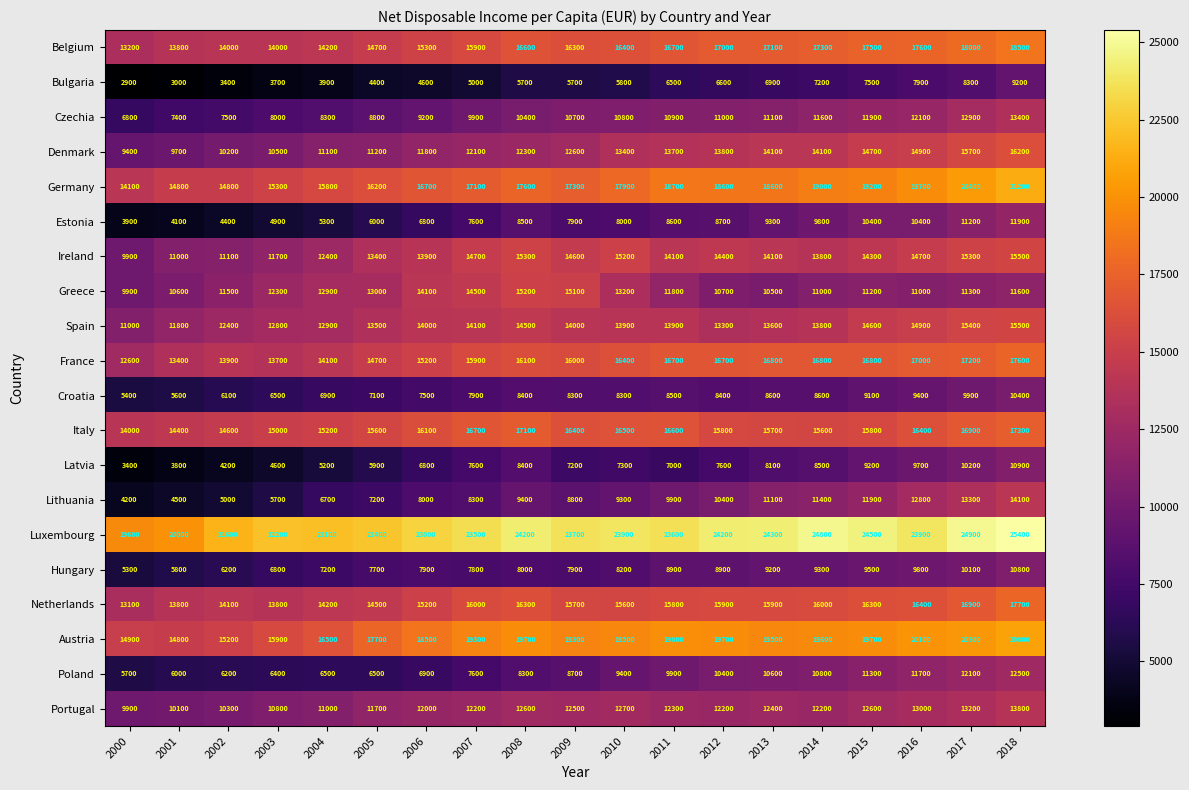

Where does the Spain series first go above 13900?

2006